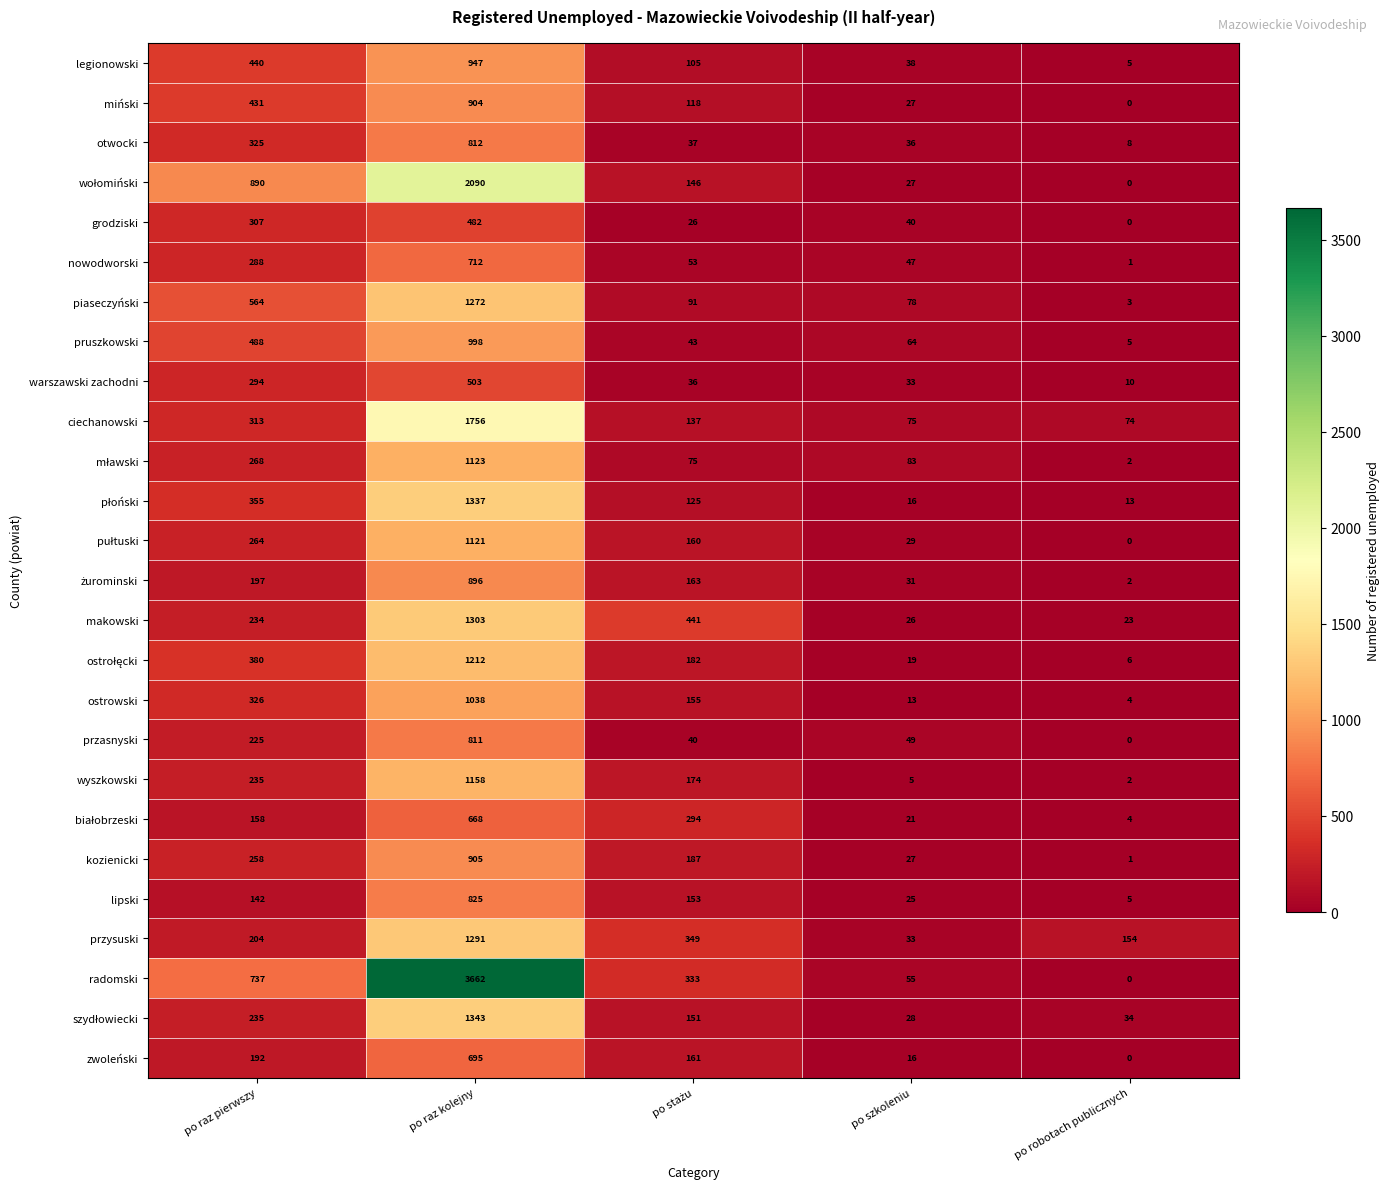

Which series has the widest spread of values?

radomski